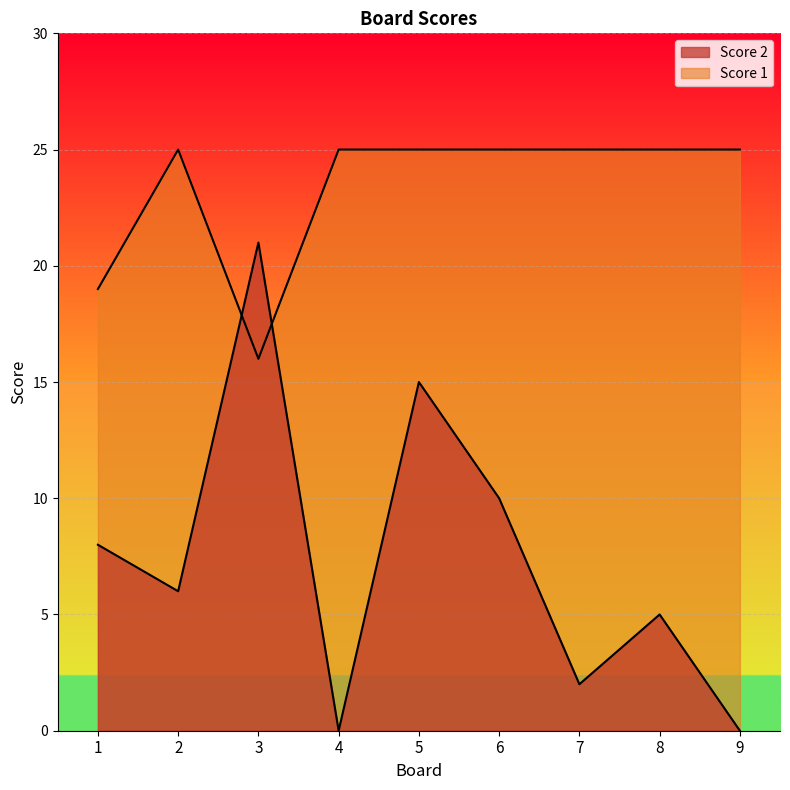

Count the number of data series in this chart.

2